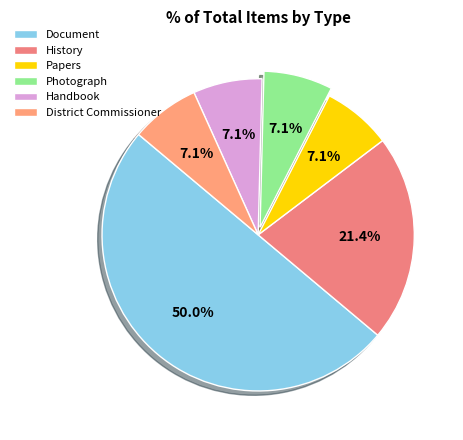

To the nearest percent, what is the difference between the largest and smallest slice percentages?

43%